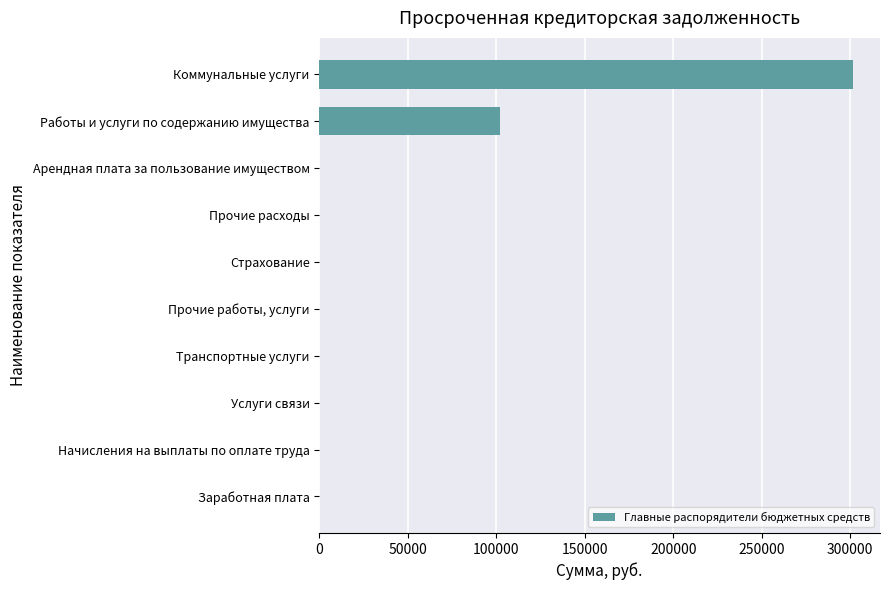

Where is the data nearest to the value 150885?

Работы и услуги по содержанию имущества